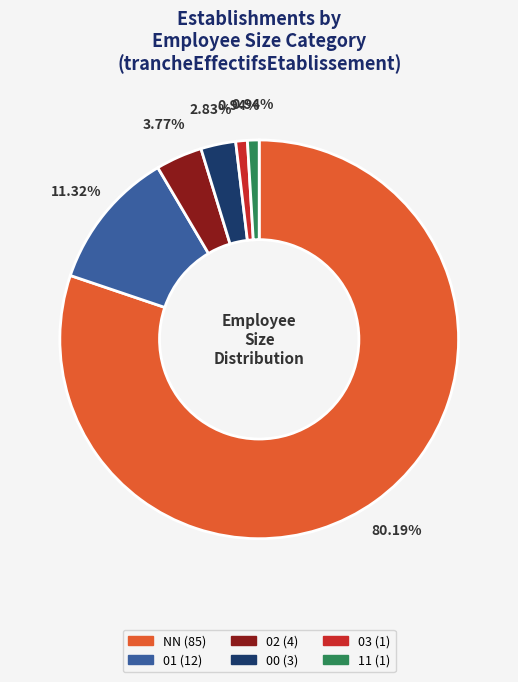

True or false: NN accounts for 90% of the total.

False